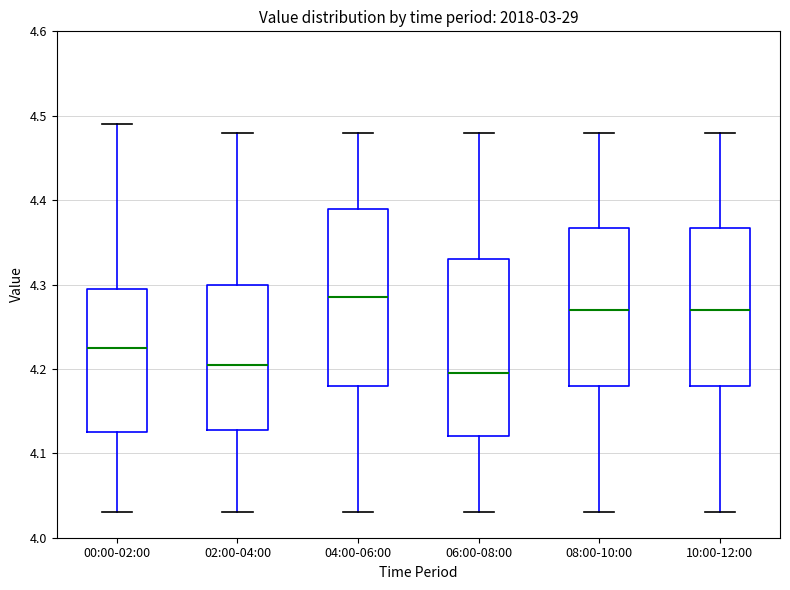

Reading left to right, read every box against the y-axis: the position of its median line, the range the box covers, and the ends of its whiskers. The values are not printed on the chart, so give them approximately, as read against the axis.

00:00-02:00: median 4.23, box 4.13 to 4.30, whiskers 4.03 to 4.49
02:00-04:00: median 4.21, box 4.13 to 4.30, whiskers 4.03 to 4.48
04:00-06:00: median 4.29, box 4.18 to 4.39, whiskers 4.03 to 4.48
06:00-08:00: median 4.20, box 4.12 to 4.33, whiskers 4.03 to 4.48
08:00-10:00: median 4.27, box 4.18 to 4.37, whiskers 4.03 to 4.48
10:00-12:00: median 4.27, box 4.18 to 4.37, whiskers 4.03 to 4.48